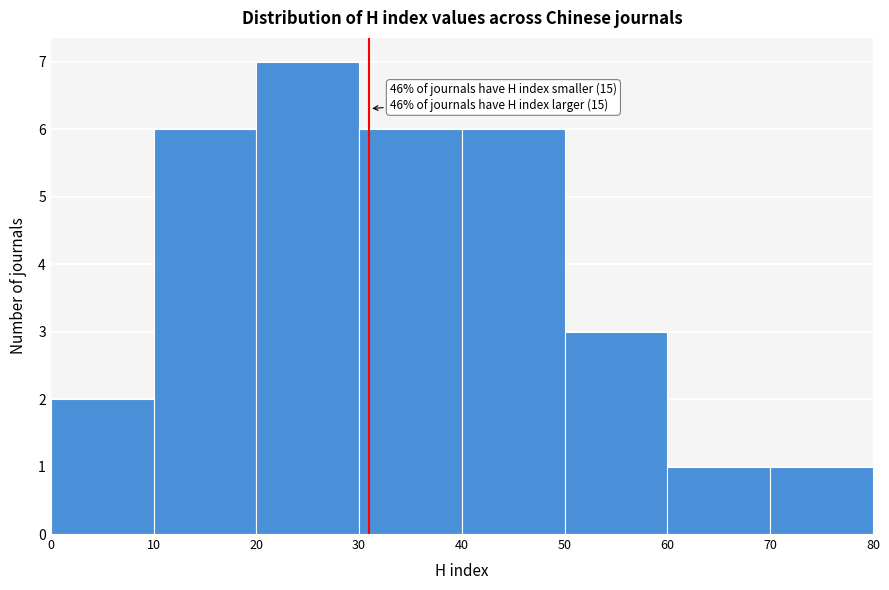

Which range on the x-axis has the tallest bar?

20 to 30